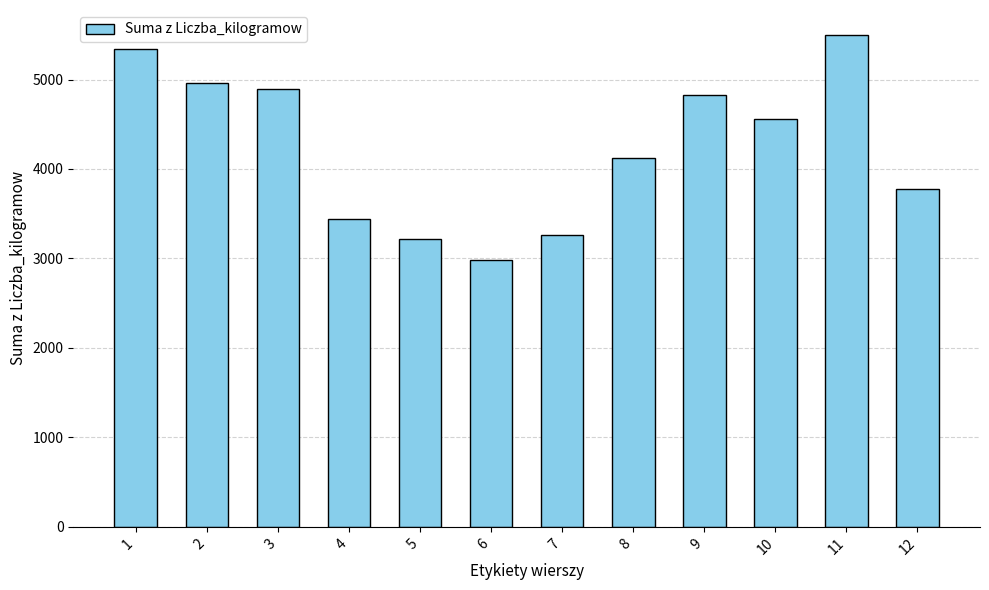

What is the value of the 2nd bar from the left?

4966